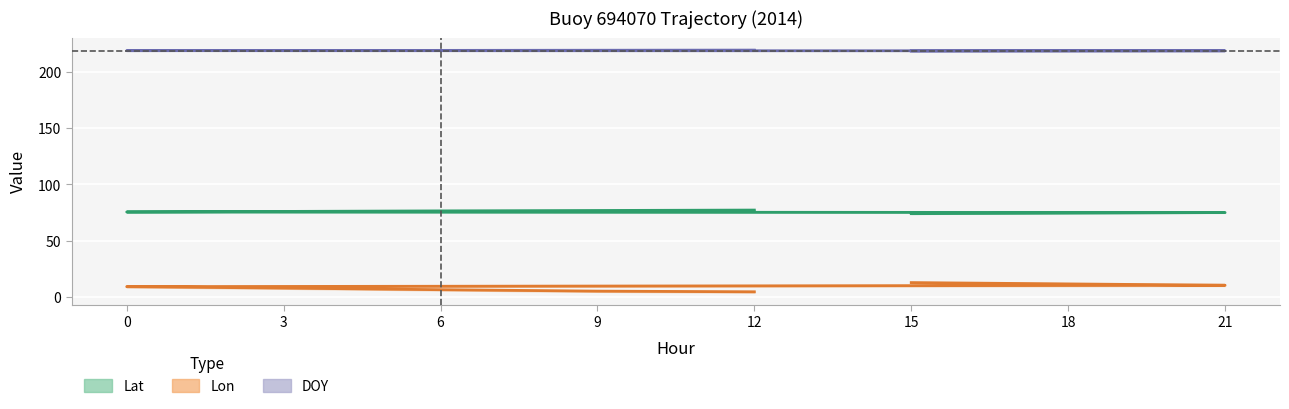

Where is Lat nearest to the value 75?

21.0